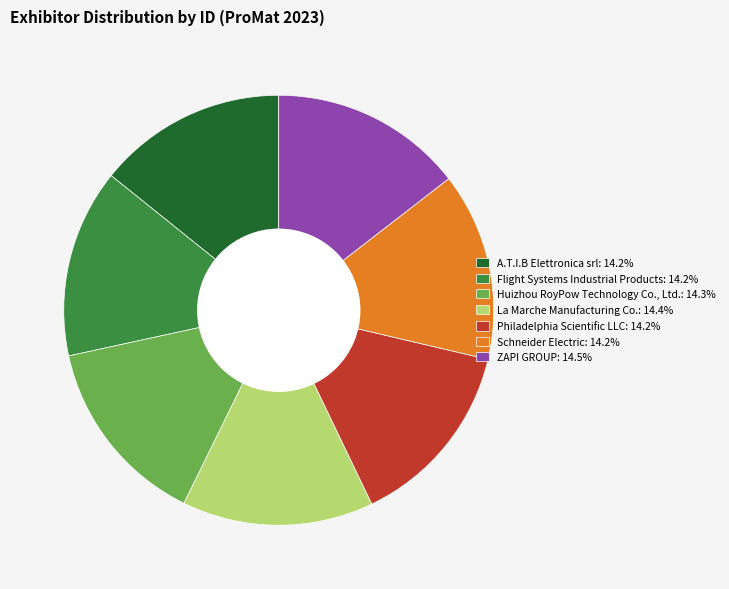

Approximately how many times larger is the value at Huizhou RoyPow Technology Co., Ltd.: 14.3% compared to ZAPI GROUP: 14.5%?

1.0